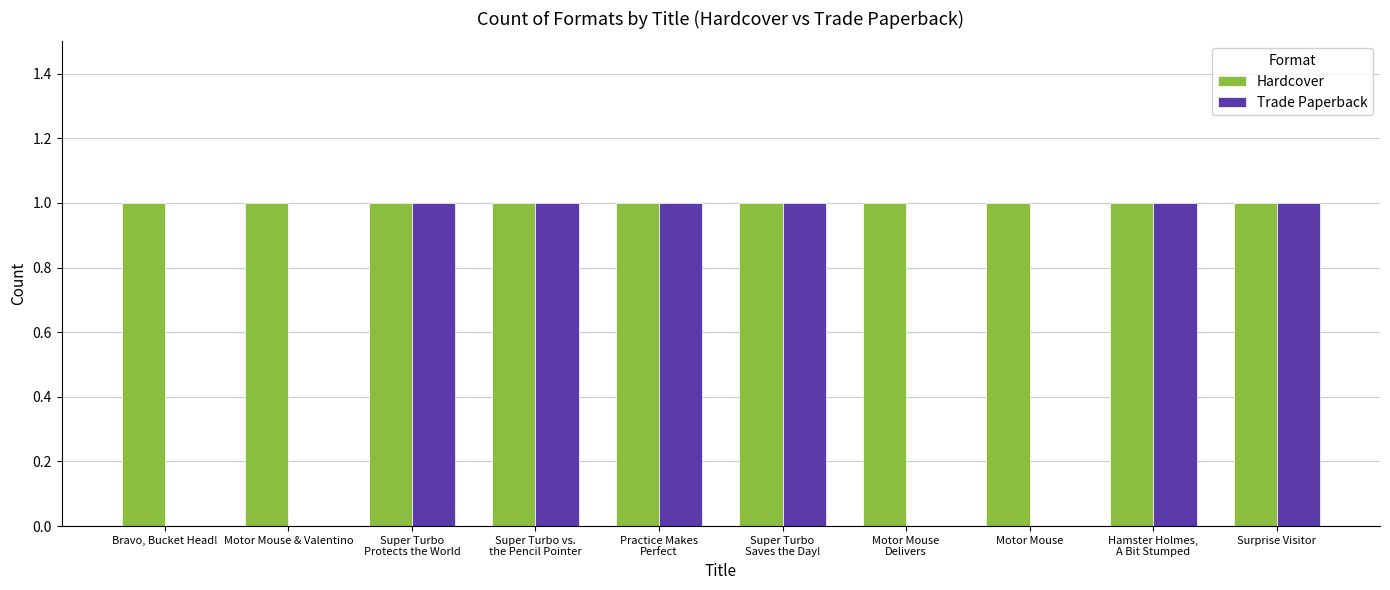

Which series has the largest total across all categories?

Hardcover